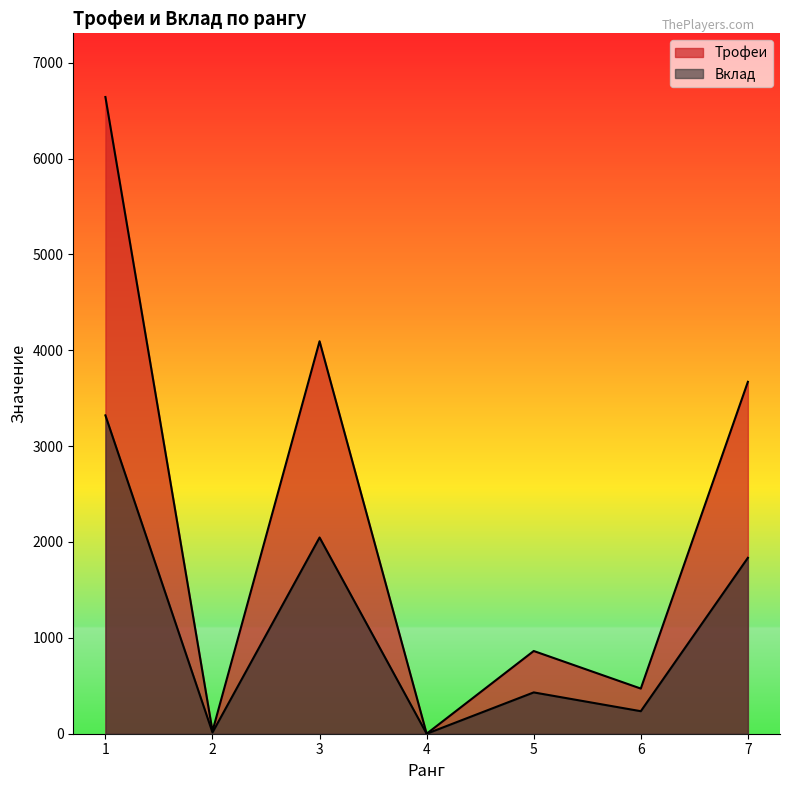

Reading left to right, what are all the values shown in this chart?

Трофеи: 1=6642	2=27	3=4094	4=0	5=863	6=471	7=3671
Вклад: 1=3321	2=13	3=2047	4=0	5=431	6=235	7=1835